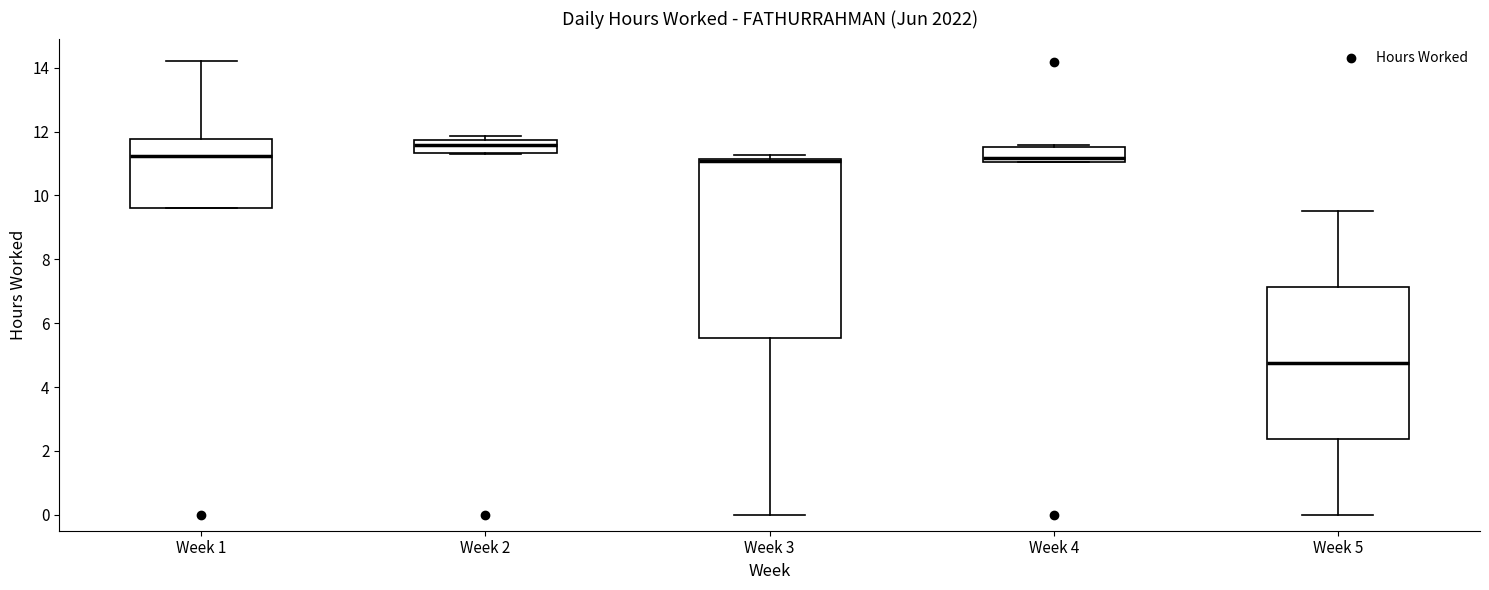

Where does the median line of the box for Week 4 sit on the y-axis? The values are not printed on the chart, so give them approximately, as read against the axis.

11.2